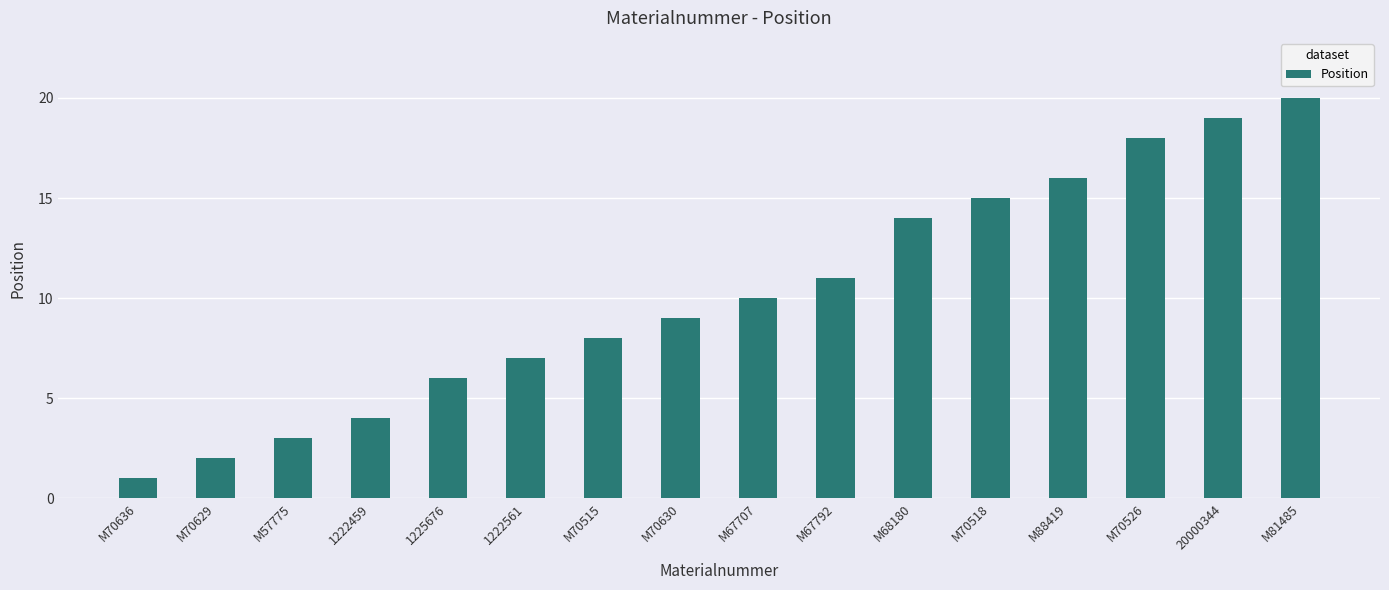

How many categories are shown in the chart?

16